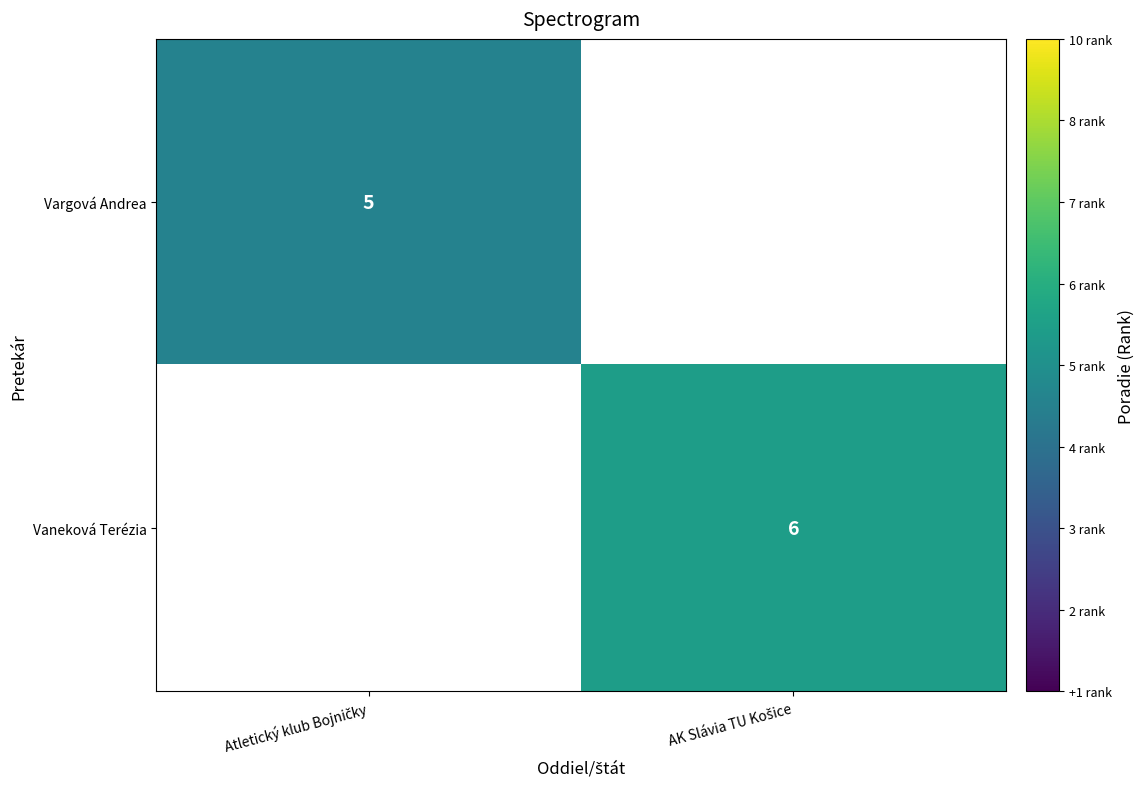

True or false: Vaneková Terézia has a value of 6.0 at AK Slávia TU Košice.

True